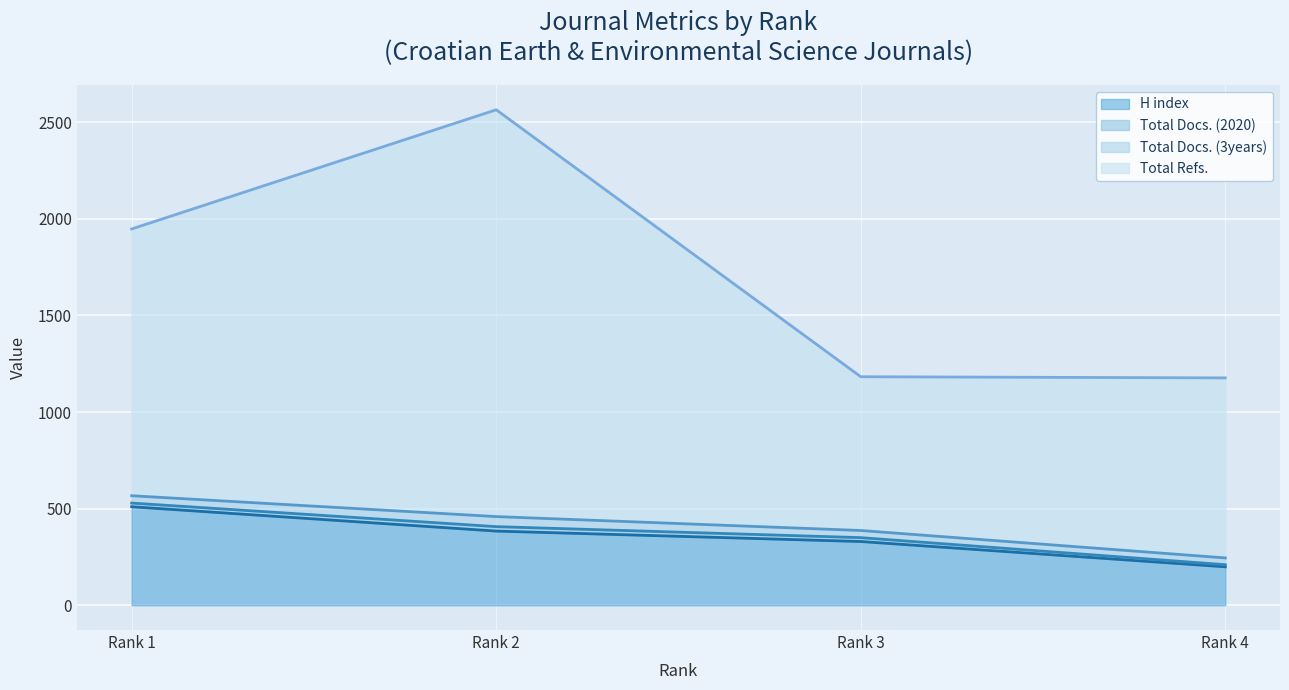

What is the lowest value of the H index series?

199